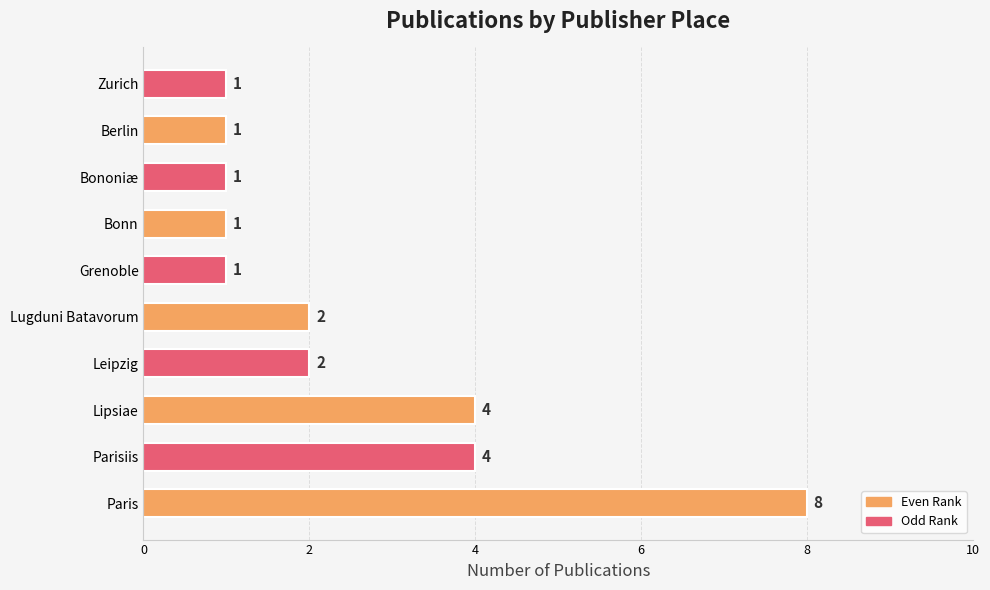

What is the change in value from Lipsiae to Bononiæ?

-3